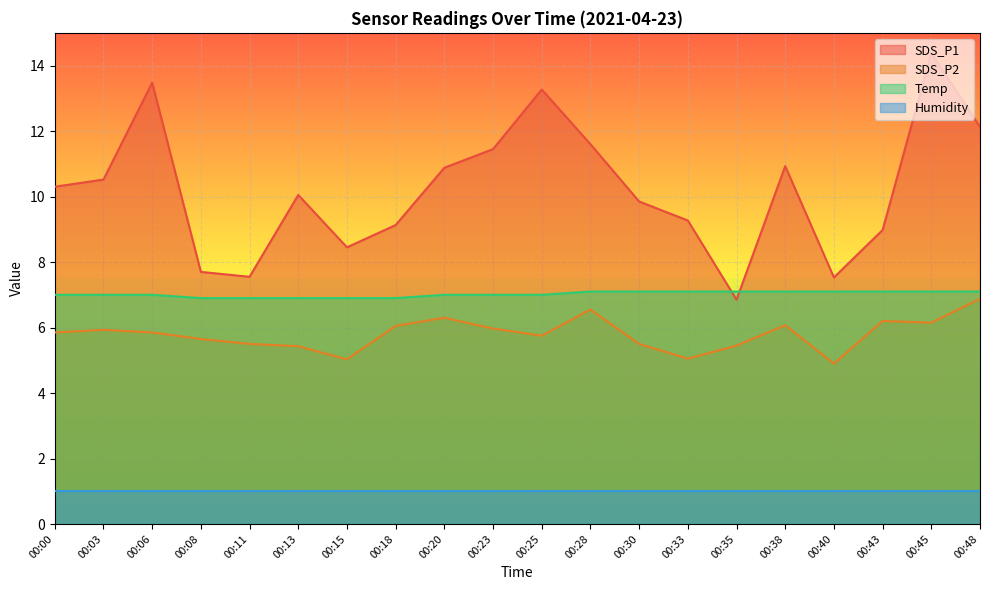

Is the value of SDS_P1 at 00:40 greater than the value of Humidity at 00:48?

Yes